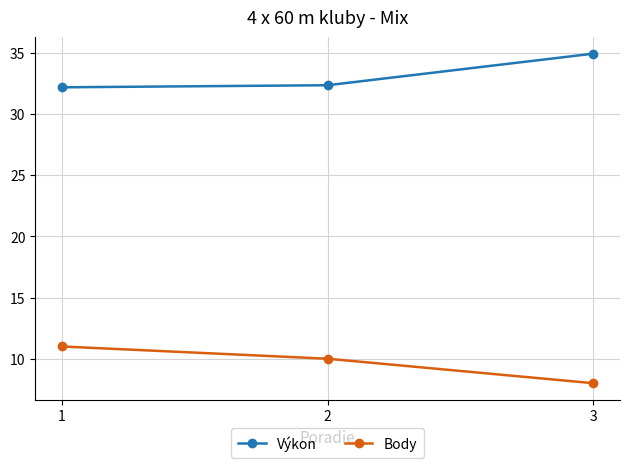

The value of Body at 1 is 11.0. True or false?

True